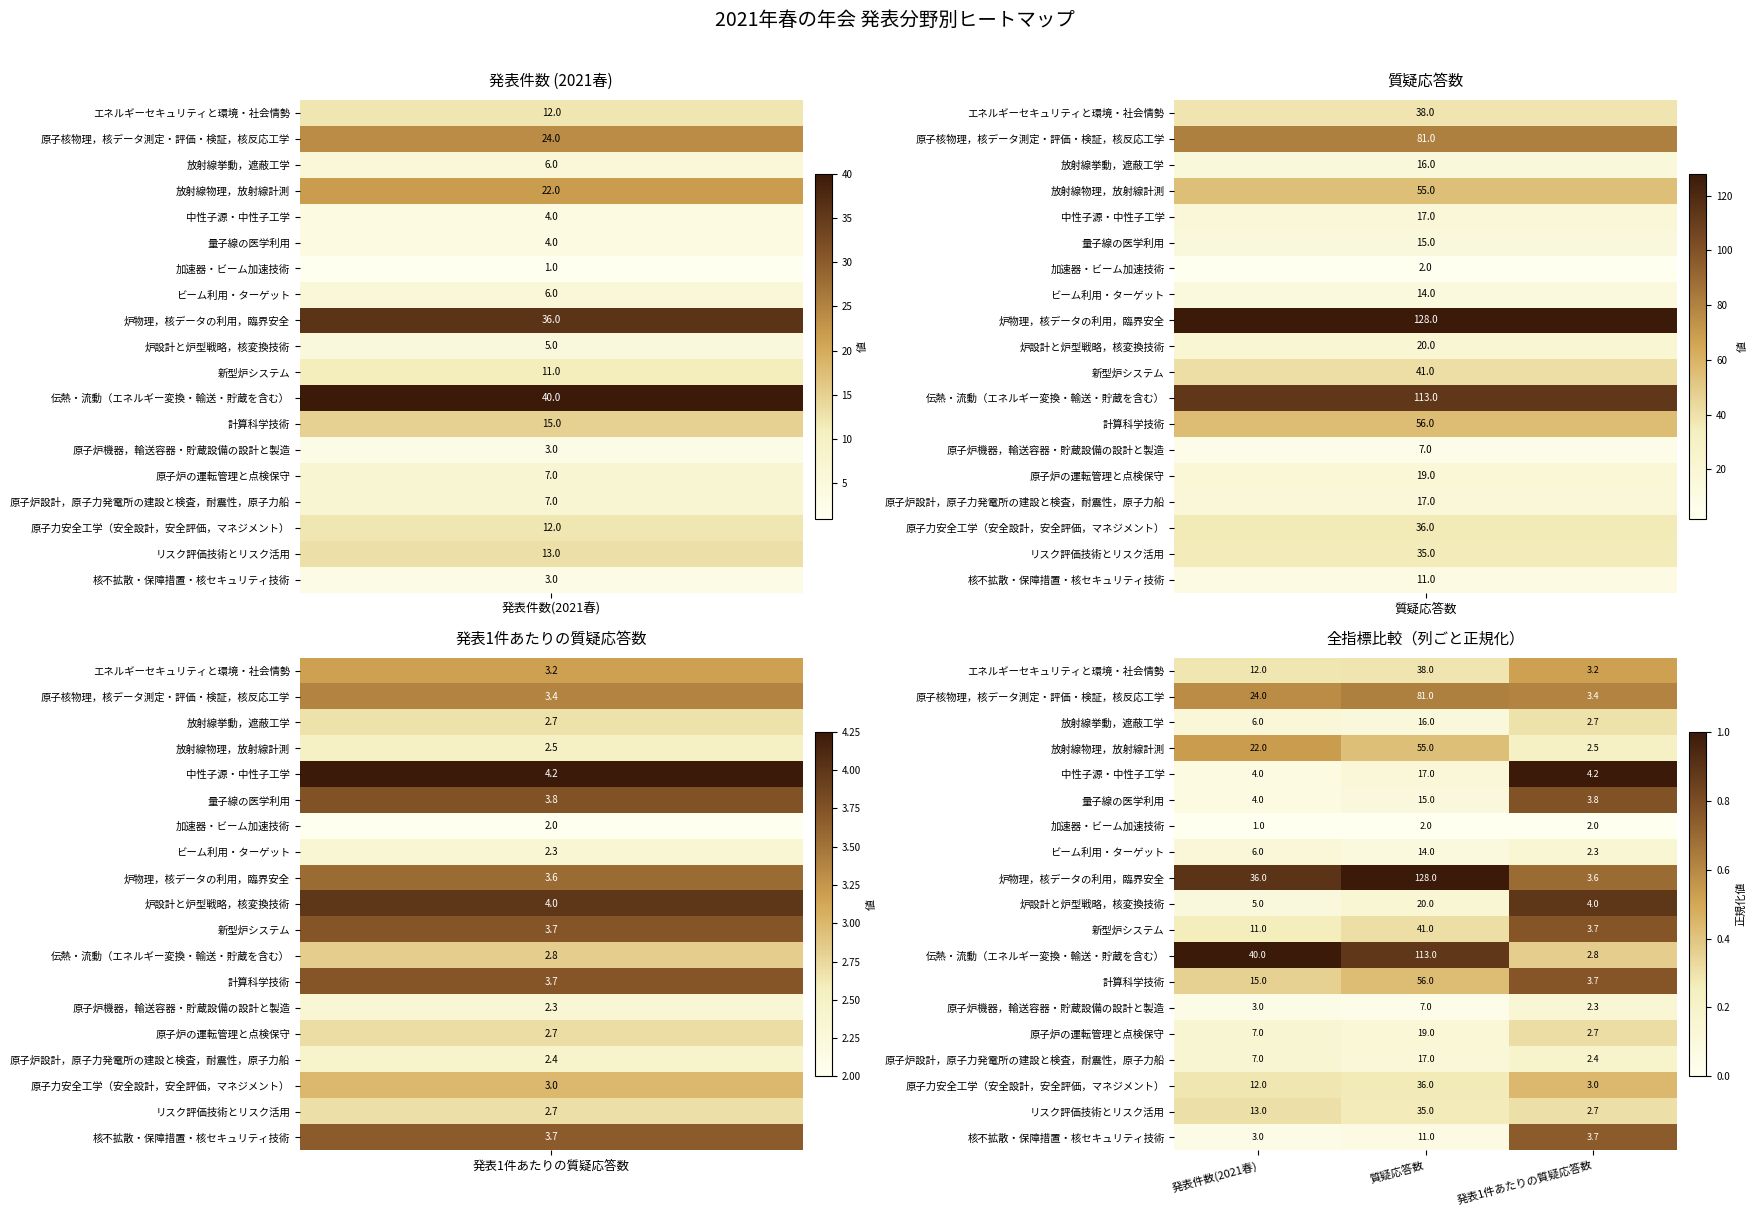

Rank the categories by エネルギーセキュリティと環境・社会情勢 value from lowest to highest.

発表1件あたりの質疑応答数, 発表件数(2021春), 質疑応答数